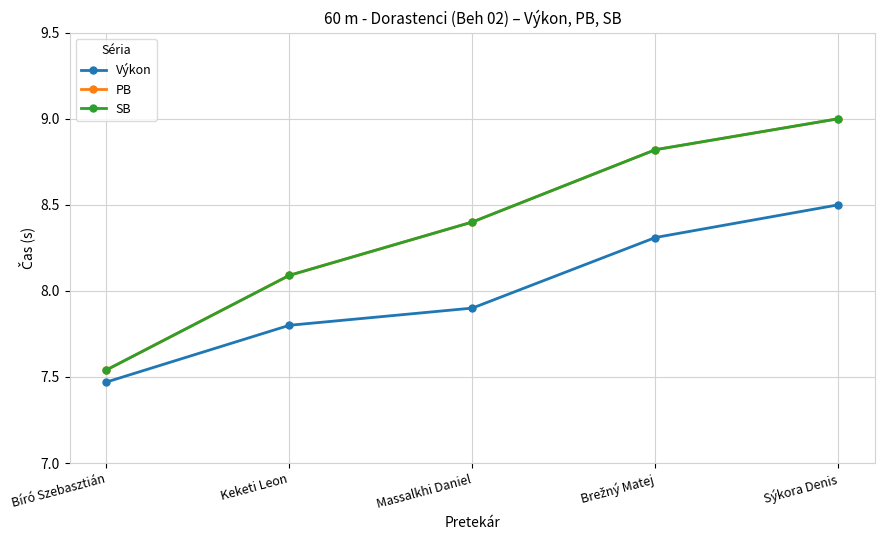

Does the chart have visible grid lines?

Yes